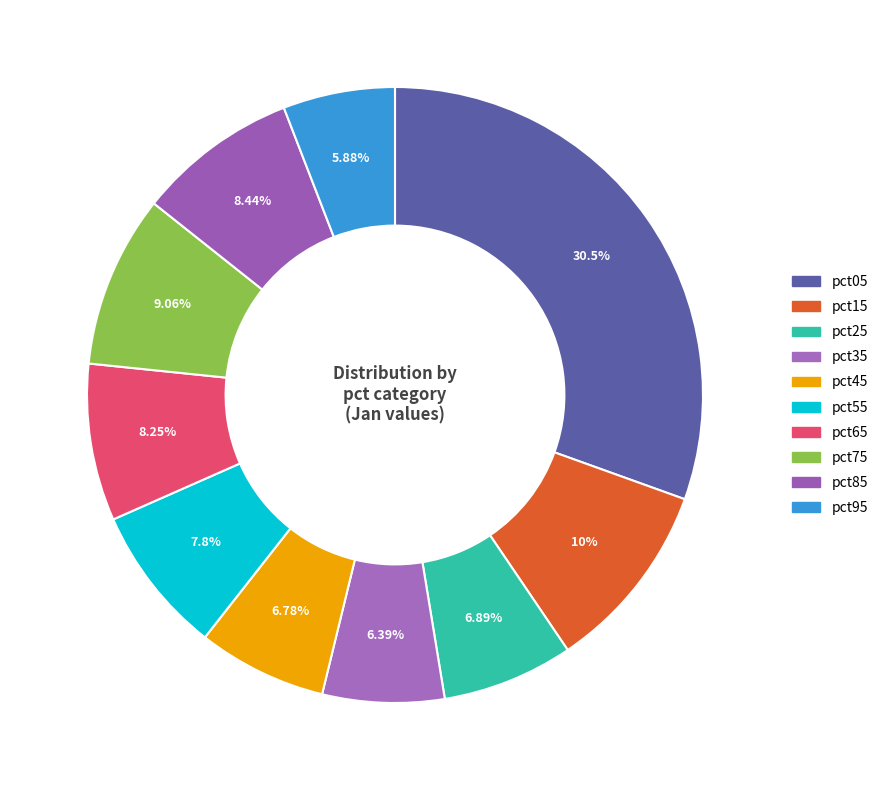

How many slices are in this pie chart?

10